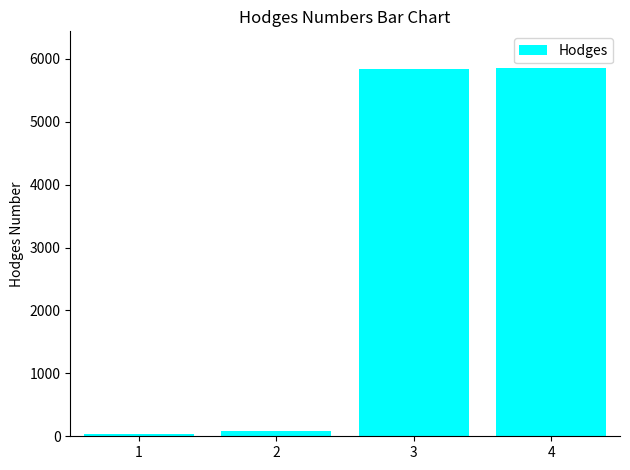

What is the ratio of the value at 1 to the value at 2?

0.4